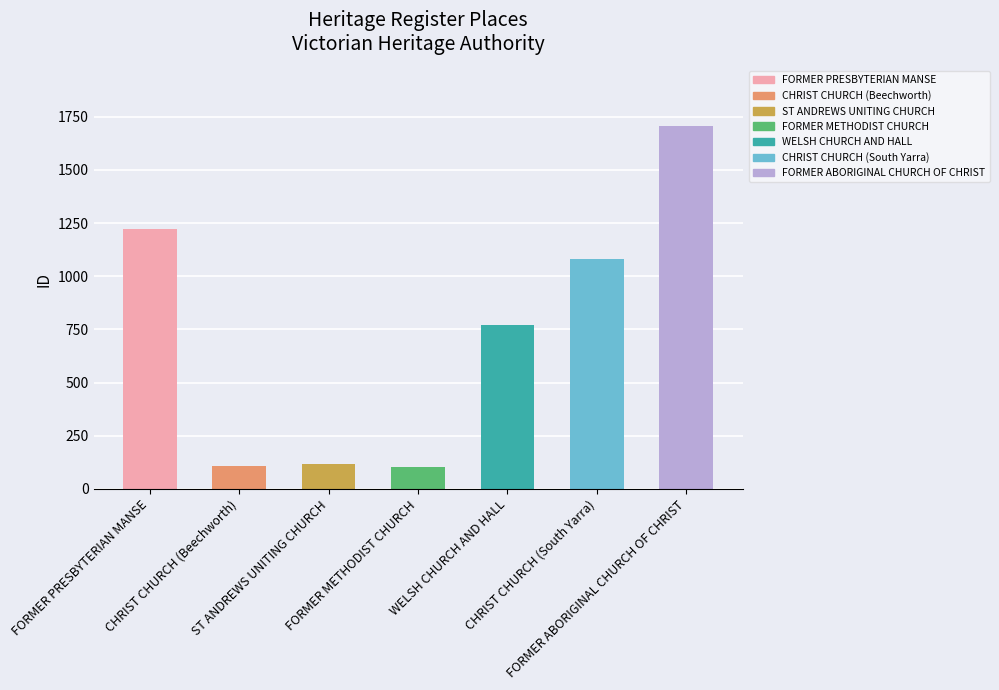

What is the smallest value displayed?

104